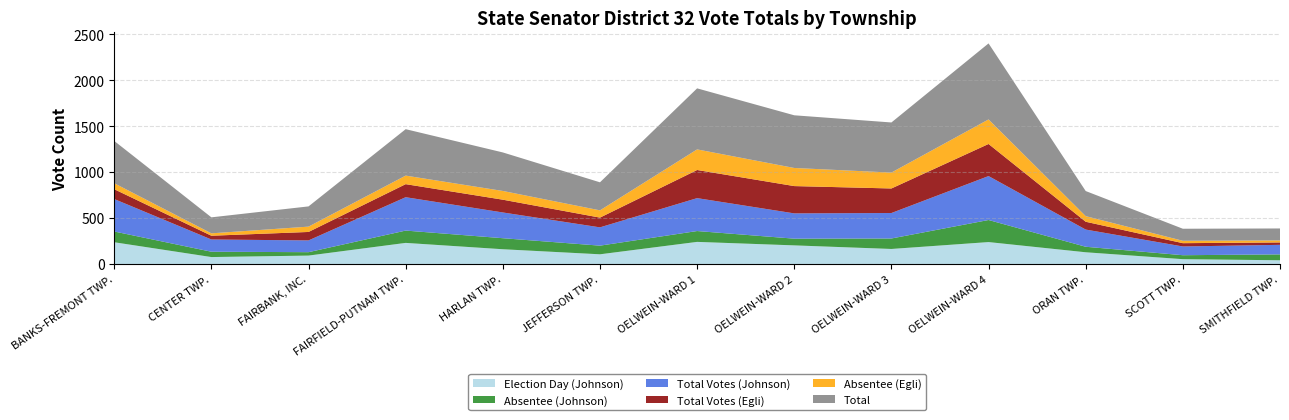

Reading left to right, list all the values displayed in this chart.

Election Day (Johnson): 236	75	91	229	160	105	240	202	163	238	127	52	40
Absentee (Johnson): 117	58	37	134	120	94	118	73	114	240	60	43	64
Total Votes (Johnson): 353	133	128	363	280	199	358	275	277	478	187	95	104
Total Votes (Egli): 107	41	92	142	139	106	306	297	267	349	85	36	26
Absentee (Egli): 65	26	58	93	95	79	224	197	173	267	61	26	22
Total: 460	174	220	505	419	305	664	573	545	827	273	131	130